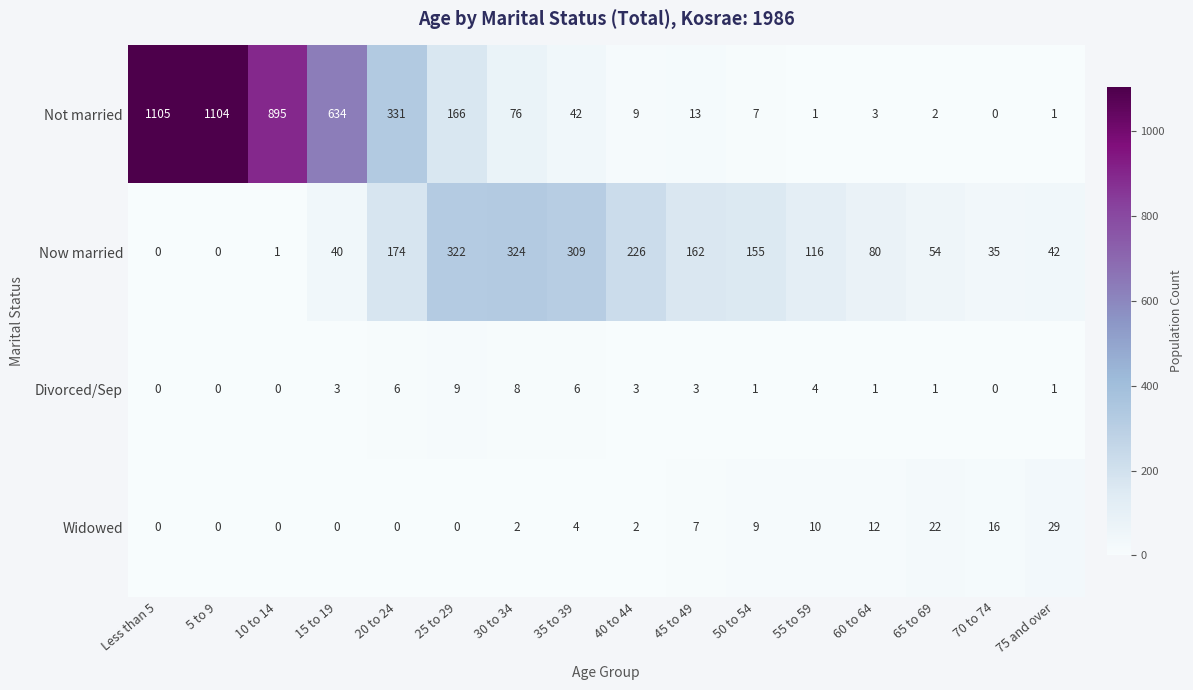

Which series has the largest range (max minus min)?

Not married